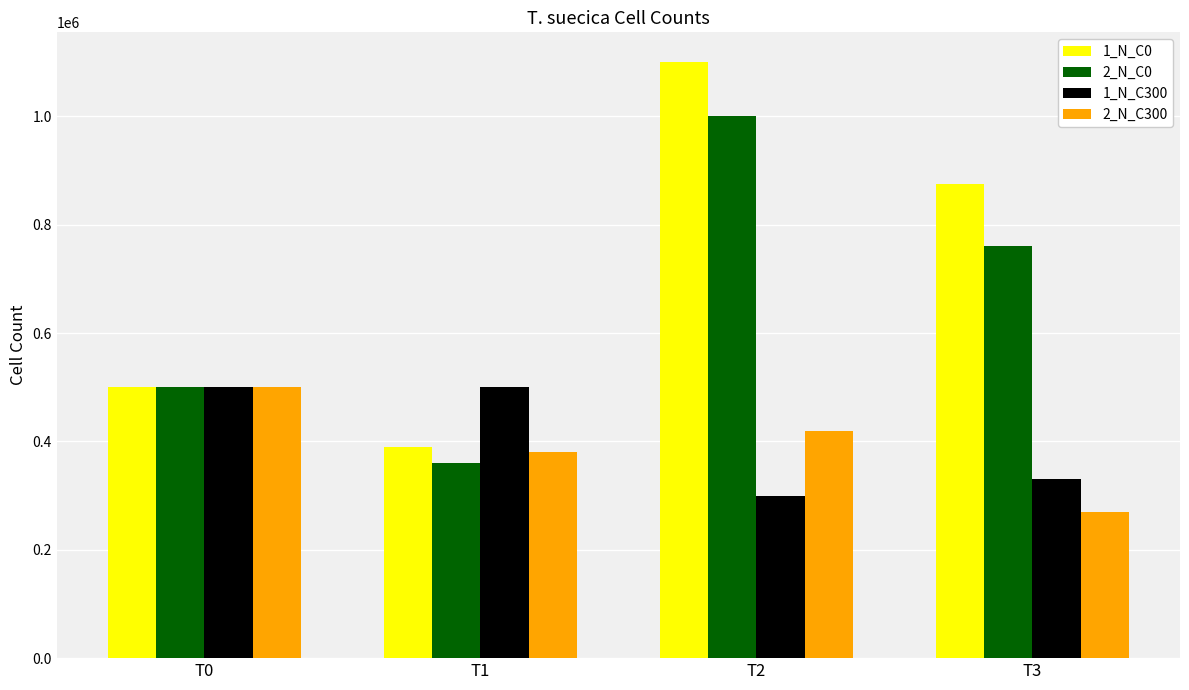

List the labels in order of 2_N_C300 value, largest first.

T0, T2, T1, T3